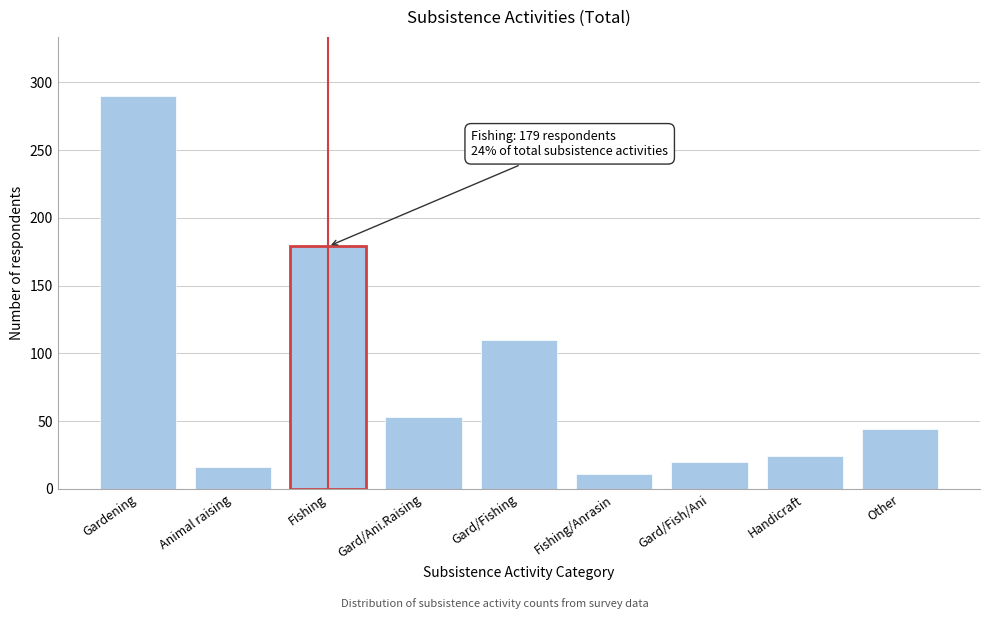

Reading left to right, extract all data points from this chart.

Gardening=290	Animal raising=16	Fishing=179	Gard/Ani.Raising=53	Gard/Fishing=110	Fishing/Anrasin=11	Gard/Fish/Ani=20	Handicraft=24	Other=44